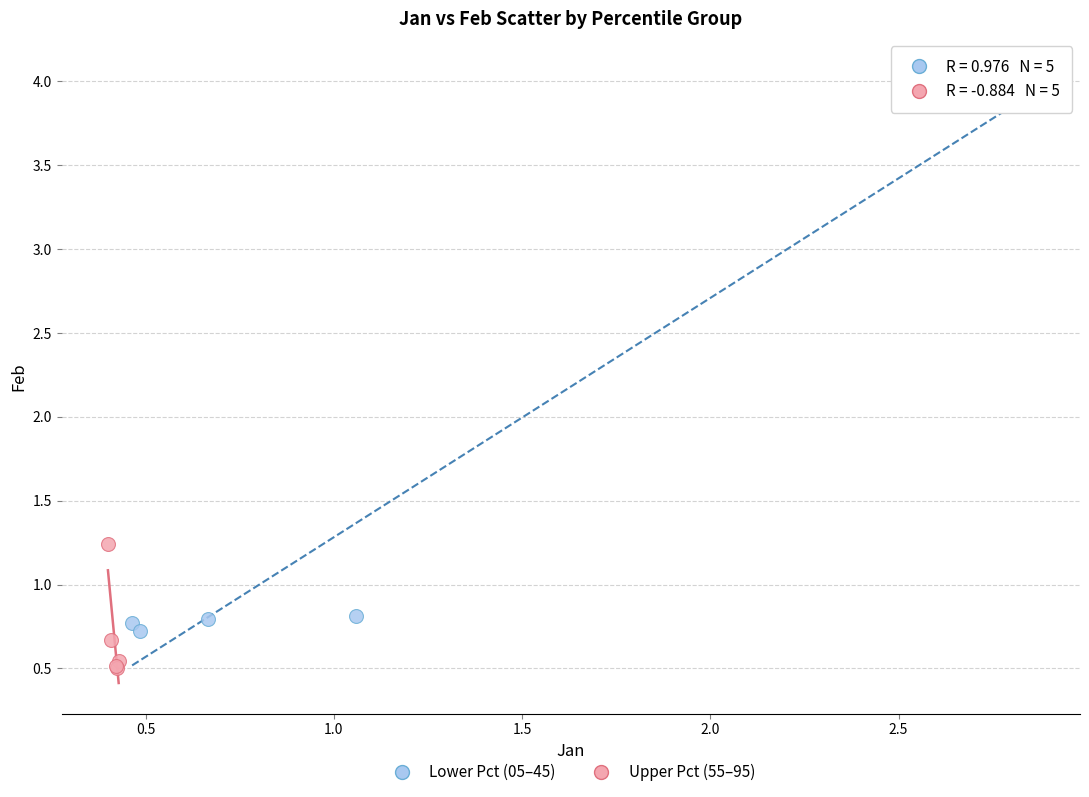

Which series reaches the minimum Y coordinate?

Upper Pct (55–95)